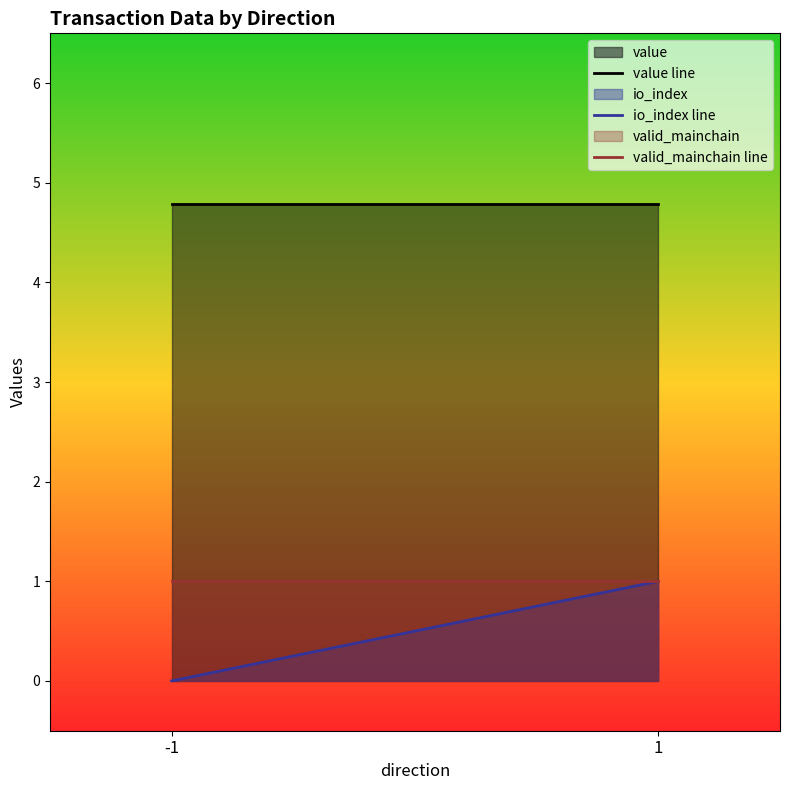

Is the value of valid_mainchain line at 1 greater than the value of value line at 1?

No